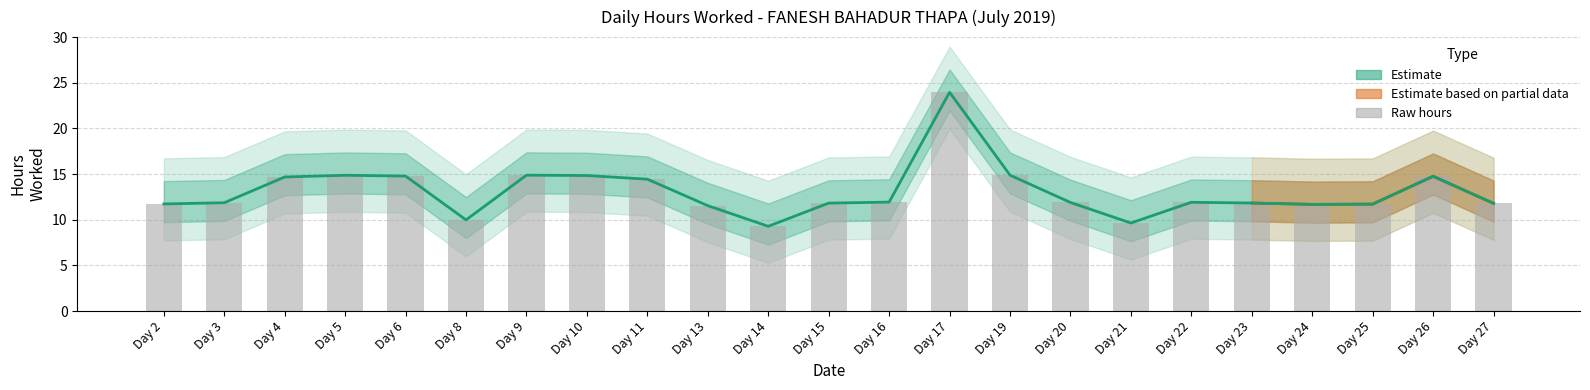

Rank the categories by value from highest to lowest.

Day 17, Day 9, Day 19, Day 5, Day 10, Day 6, Day 26, Day 4, Day 11, Day 16, Day 22, Day 20, Day 3, Day 23, Day 15, Day 27, Day 2, Day 25, Day 24, Day 13, Day 8, Day 21, Day 14